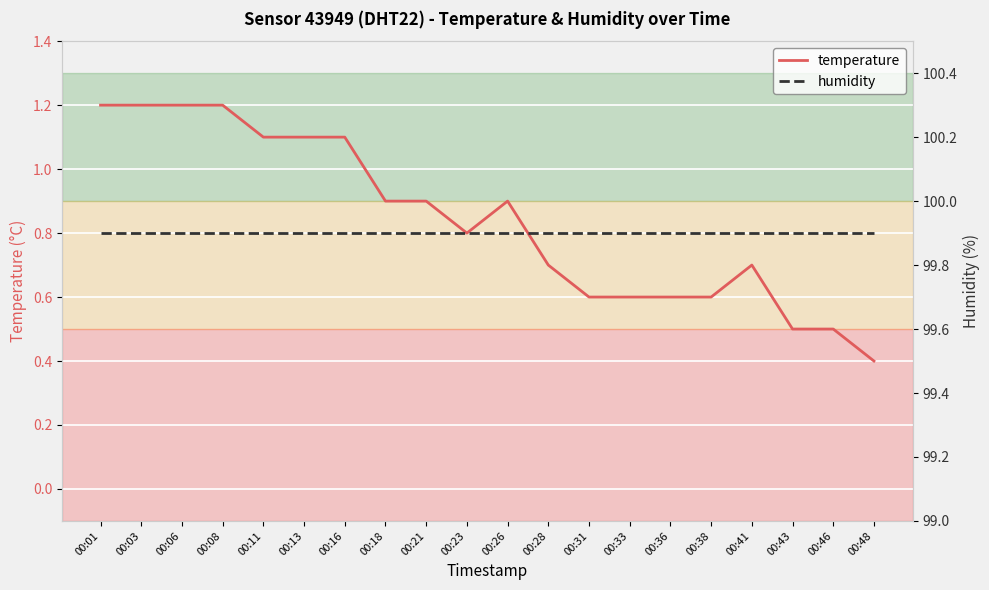

Reading left to right, list all the values displayed in this chart.

temperature: 00:01=1.2	00:03=1.2	00:06=1.2	00:08=1.2	00:11=1.1	00:13=1.1	00:16=1.1	00:18=0.9	00:21=0.9	00:23=0.8	00:26=0.9	00:28=0.7	00:31=0.6	00:33=0.6	00:36=0.6	00:38=0.6	00:41=0.7	00:43=0.5	00:46=0.5	00:48=0.4
humidity: 00:01=99.9	00:03=99.9	00:06=99.9	00:08=99.9	00:11=99.9	00:13=99.9	00:16=99.9	00:18=99.9	00:21=99.9	00:23=99.9	00:26=99.9	00:28=99.9	00:31=99.9	00:33=99.9	00:36=99.9	00:38=99.9	00:41=99.9	00:43=99.9	00:46=99.9	00:48=99.9